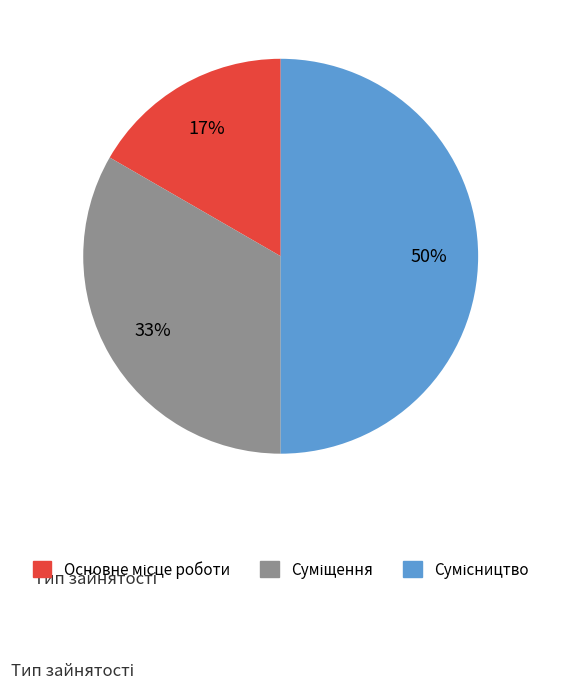

To the nearest percent, what is the difference between the largest and smallest slice percentages?

33%